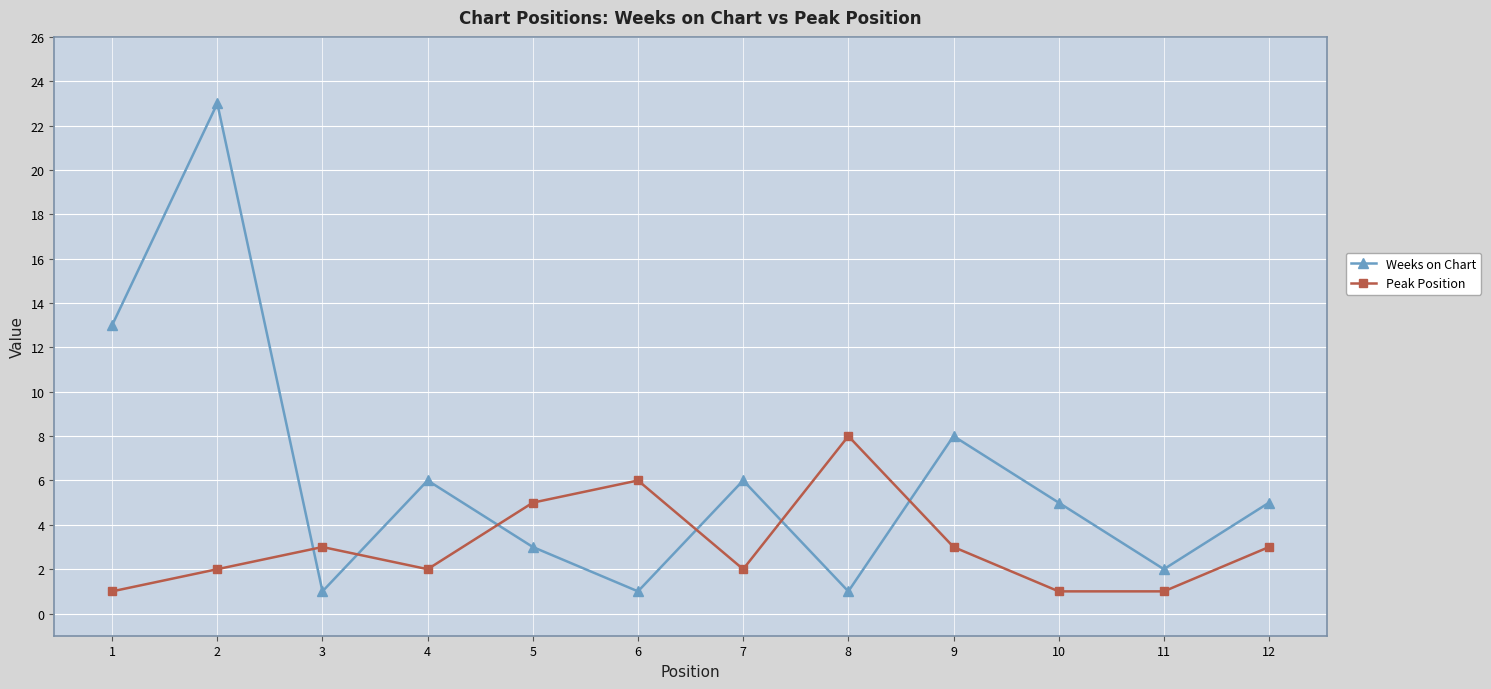

At how many categories does at least one series exceed 20?

1